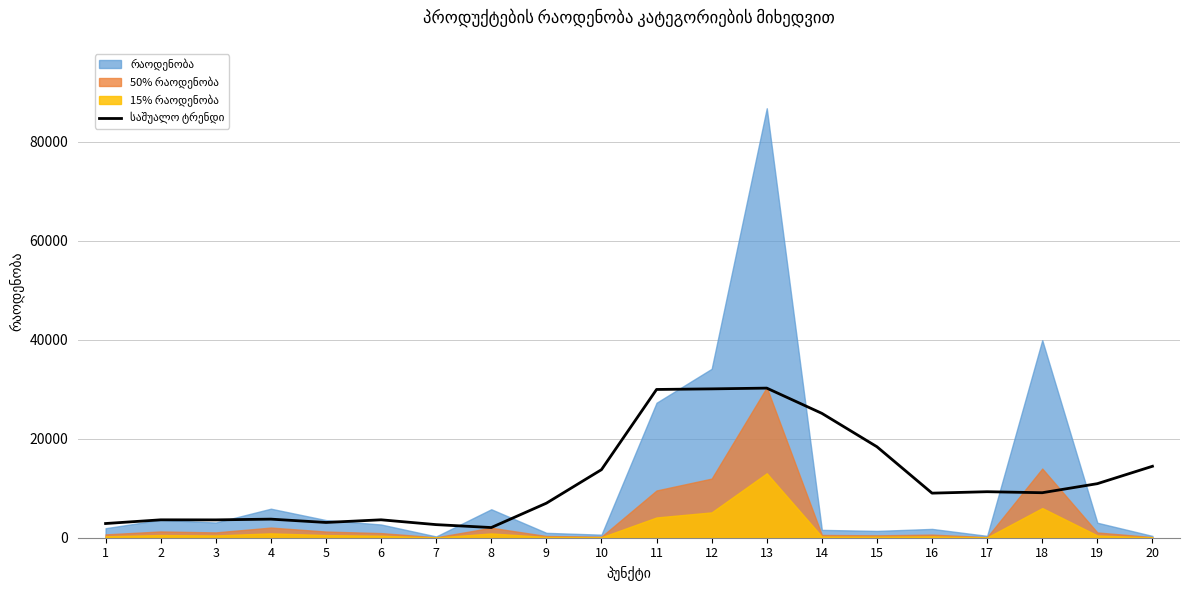

At which label is the value closest to 16146?

20